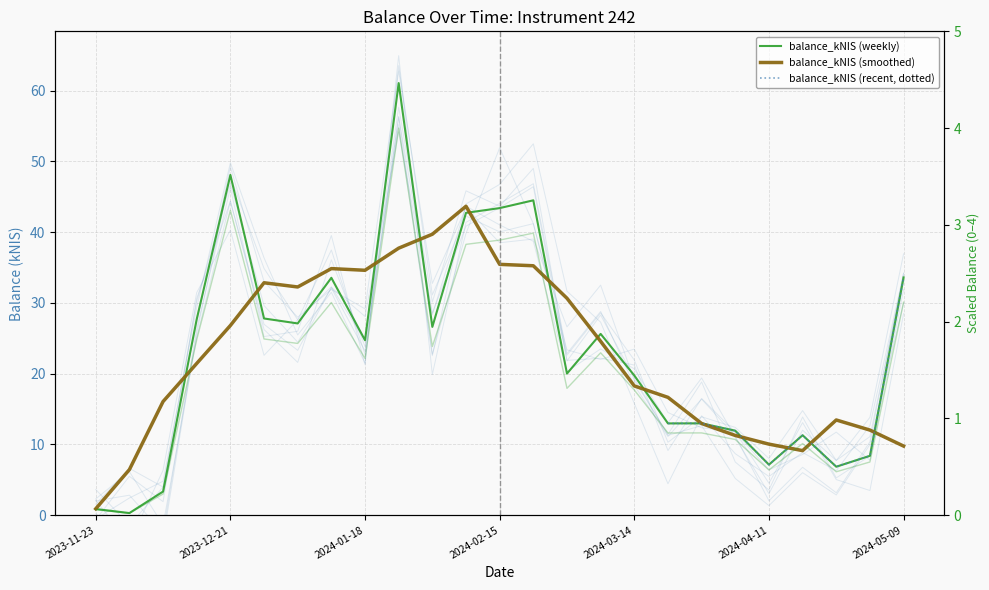

What is the label of the 15th point from the left?

2024-02-29